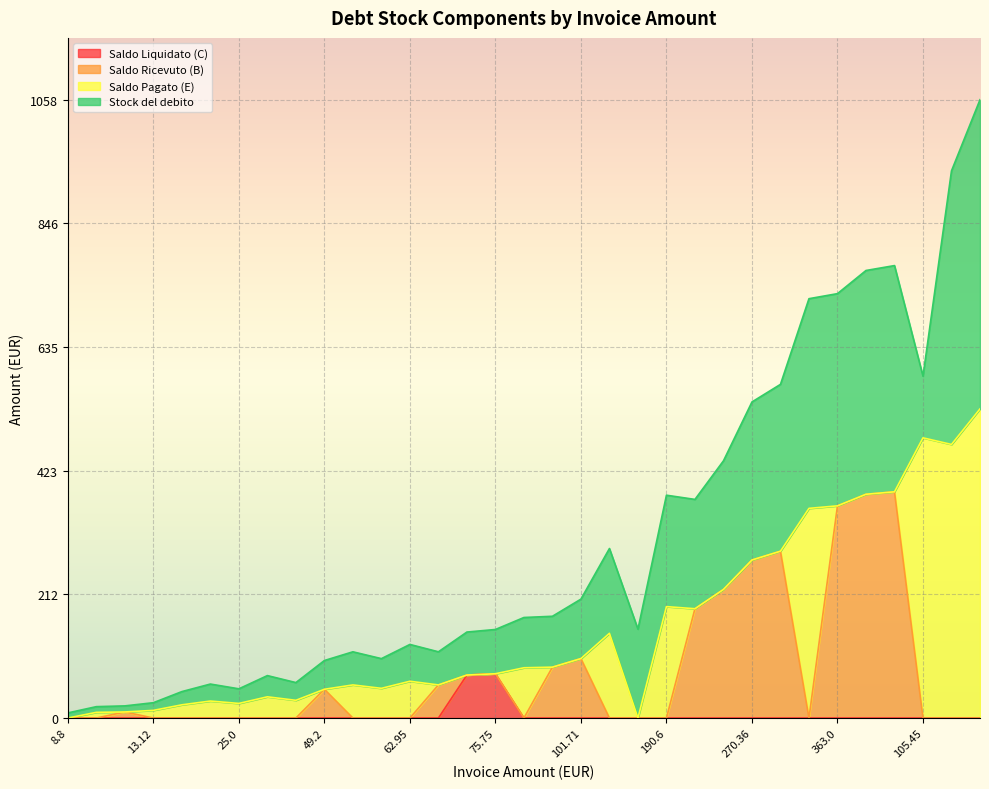

What position from the right is 13.12?

30